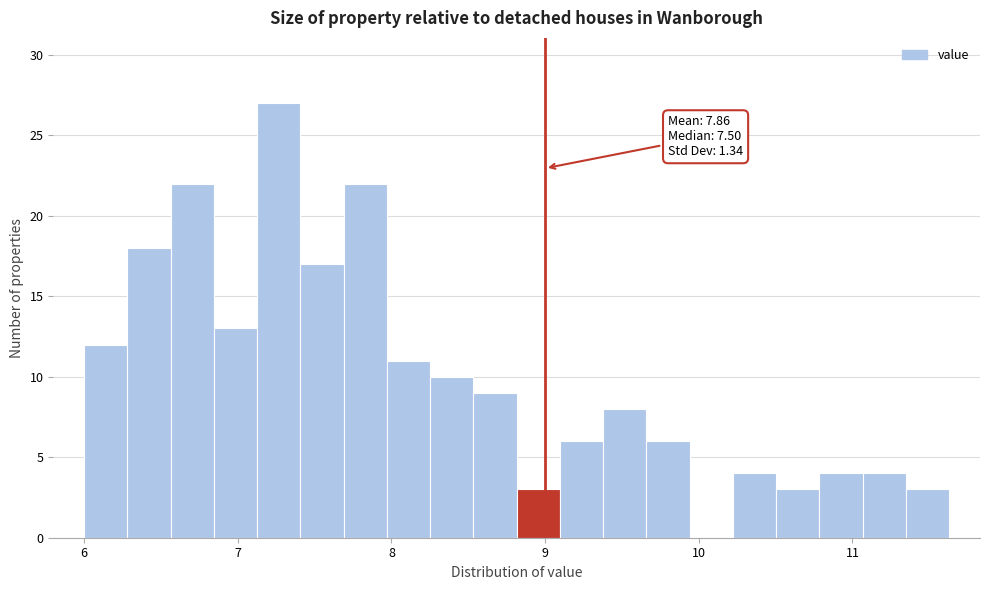

Read against the x-axis, roughly where is the centre of the tallest bar?

7.3